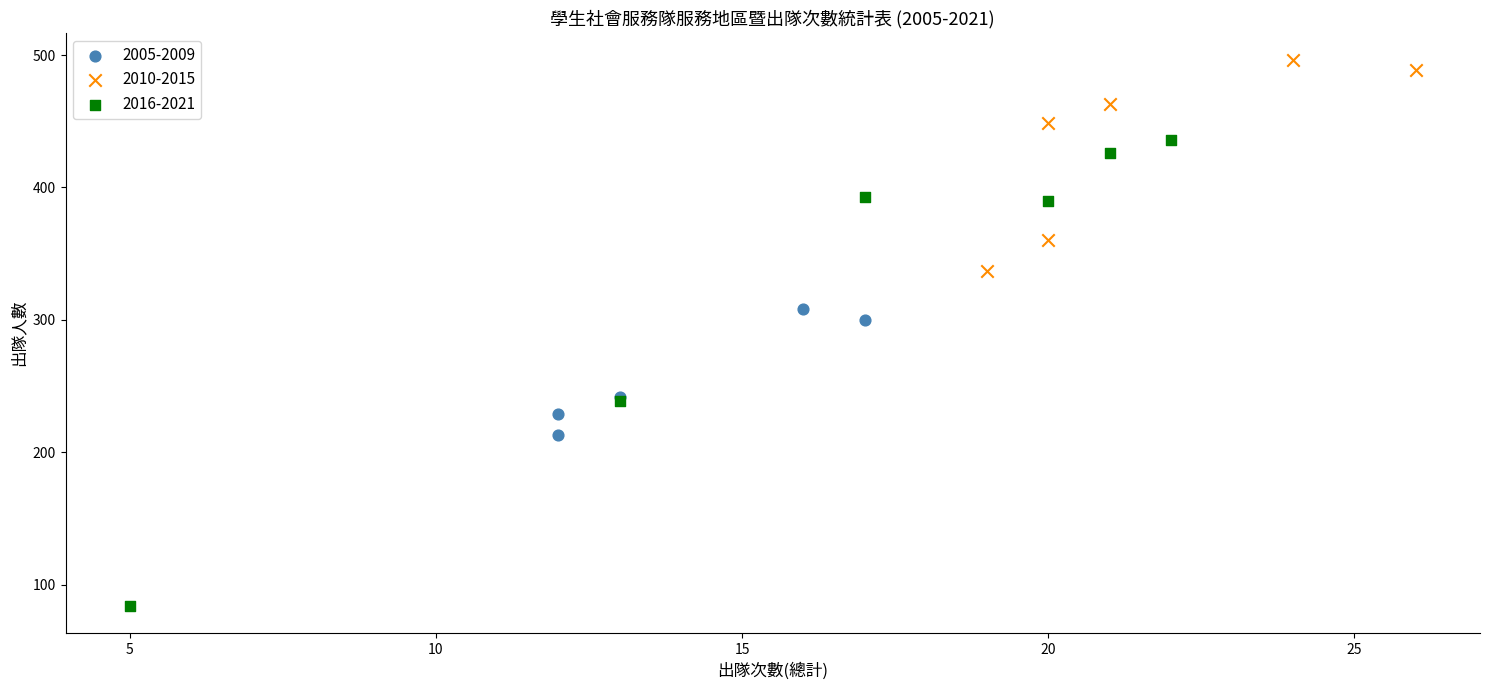

Which series reaches the maximum Y coordinate?

2010-2015